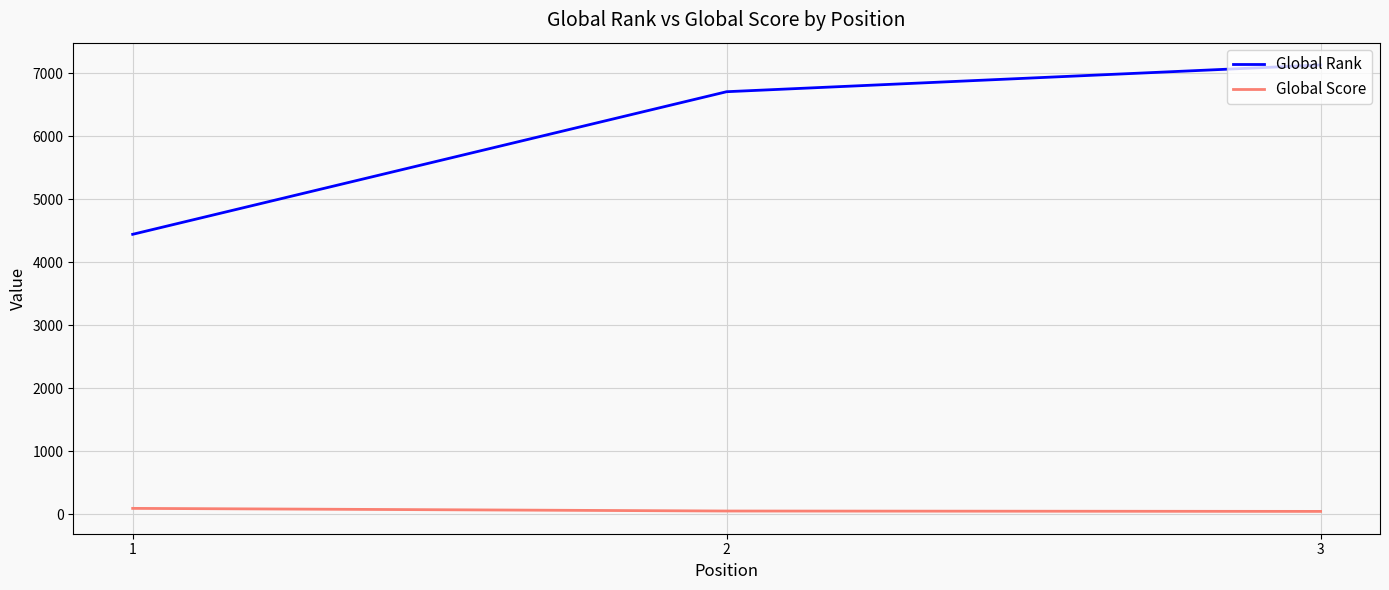

What is the lowest value of the Global Rank series?

4443